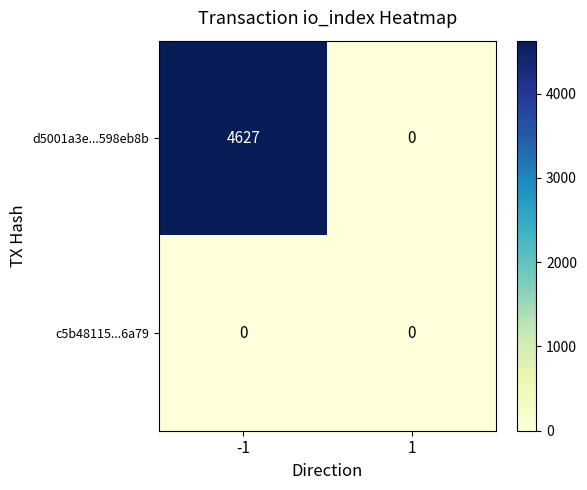

True or false: c5b48115...6a79 has a value of 0 at 1.

True